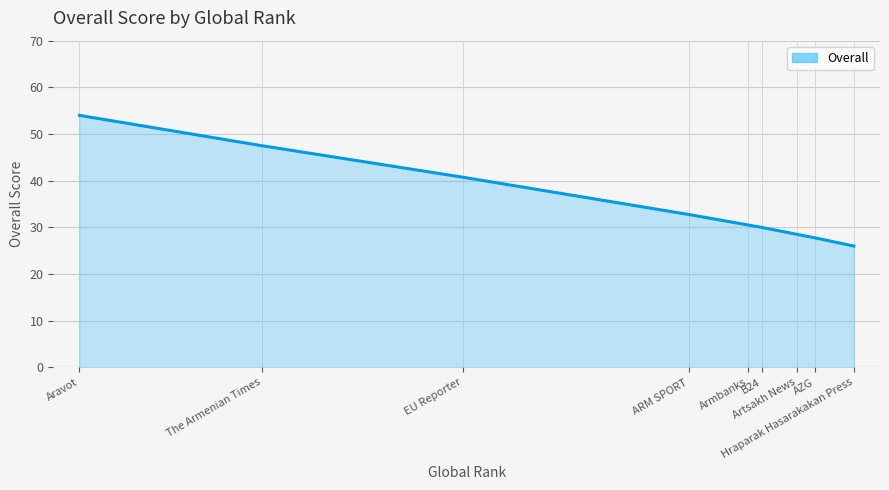

True or false: the data shows 72.4 at EU Reporter.

False